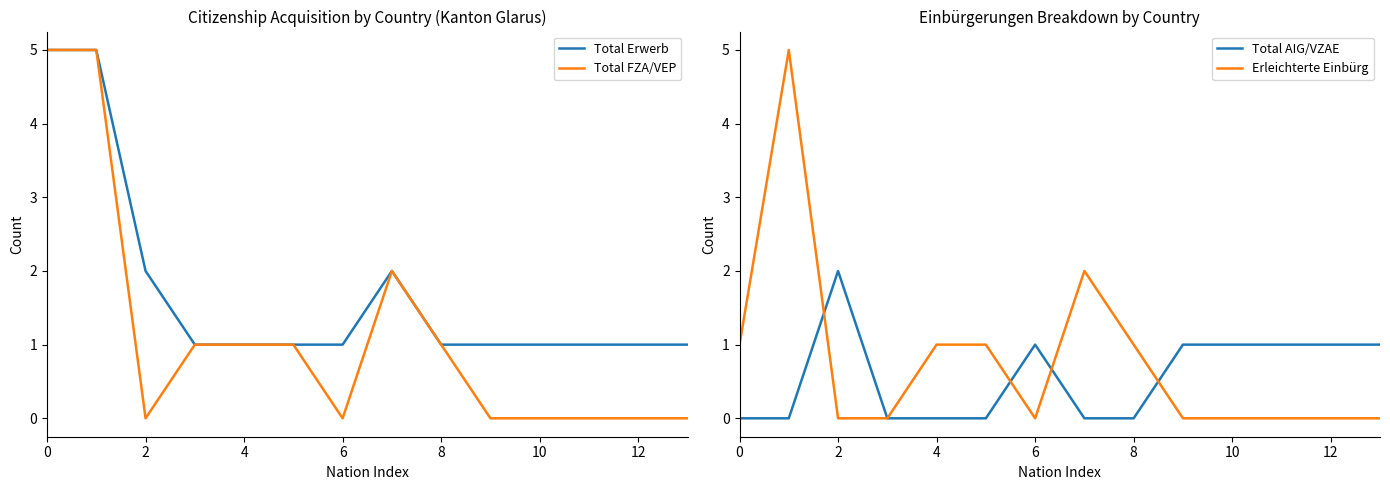

Reading left to right, extract all data points from this chart.

Total Erwerb: 5	5	2	1	1	1	1	2	1	1	1	1	1	1
Total FZA/VEP: 5	5	0	1	1	1	0	2	1	0	0	0	0	0
Total AIG/VZAE: 0	0	2	0	0	0	1	0	0	1	1	1	1	1
Erleichterte Einbürg: 1	5	0	0	1	1	0	2	1	0	0	0	0	0